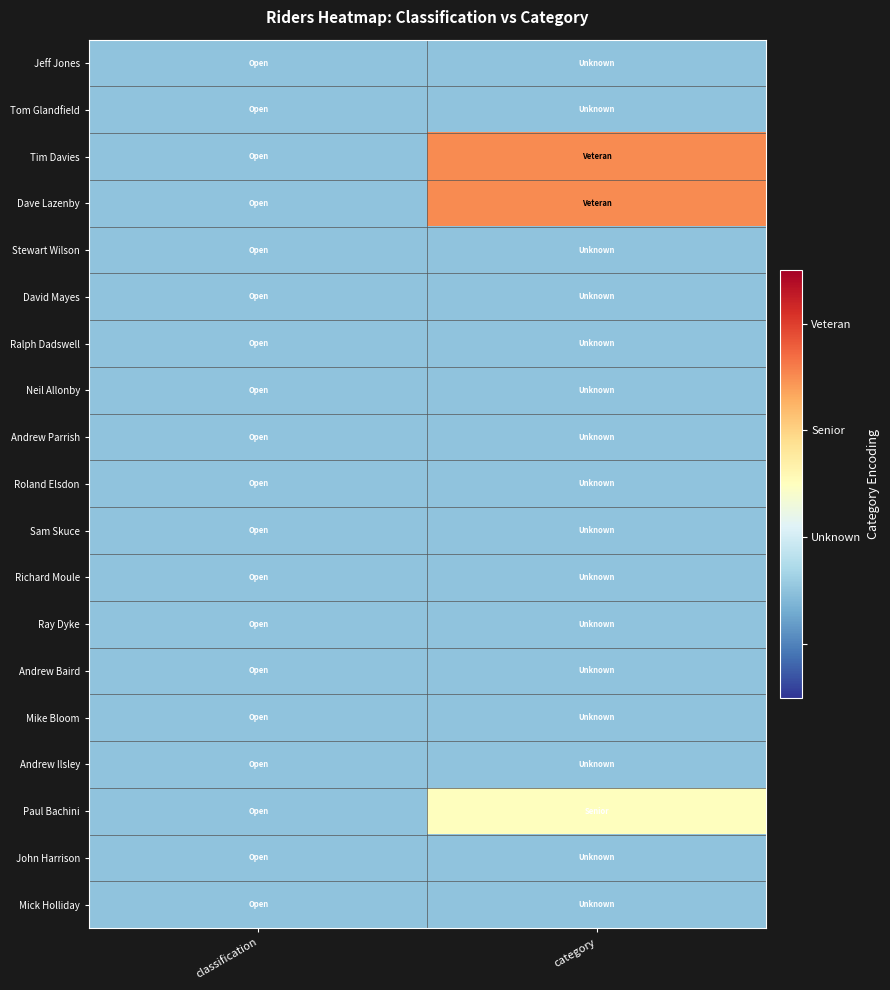

Rank the series by their maximum value, from highest to lowest.

Tim Davies, Dave Lazenby, Paul Bachini, Jeff Jones, Tom Glandfield, Stewart Wilson, David Mayes, Ralph Dadswell, Neil Allonby, Andrew Parrish, Roland Elsdon, Sam Skuce, Richard Moule, Ray Dyke, Andrew Baird, Mike Bloom, Andrew Ilsley, John Harrison, Mick Holliday